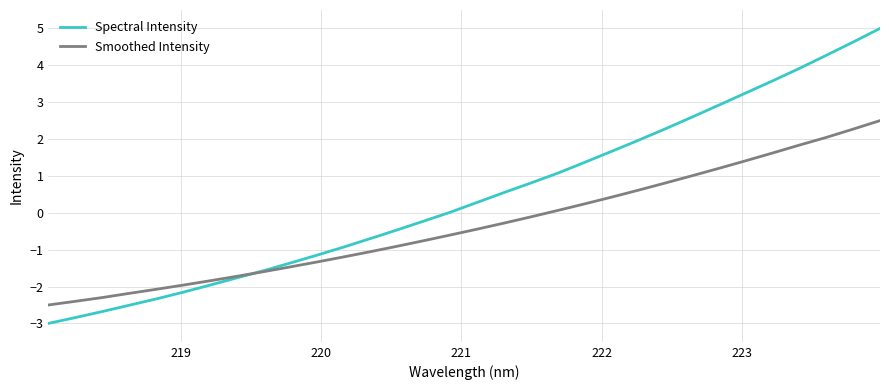

What are all the series names shown in the legend?

Spectral Intensity, Smoothed Intensity